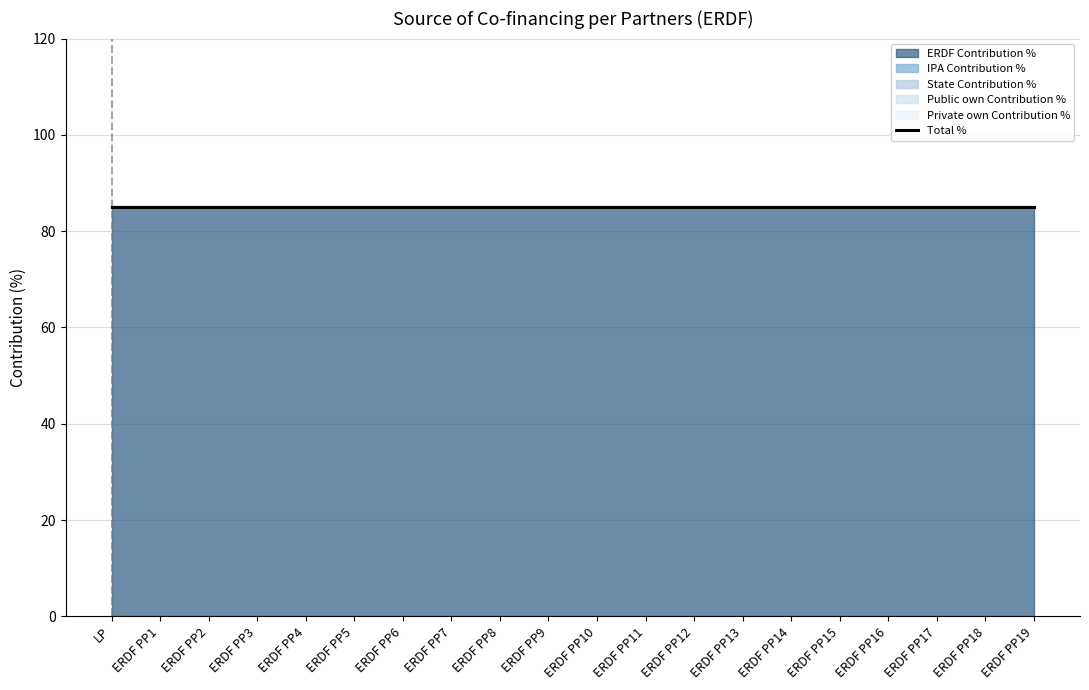

At how many categories does at least one series exceed 16?

20